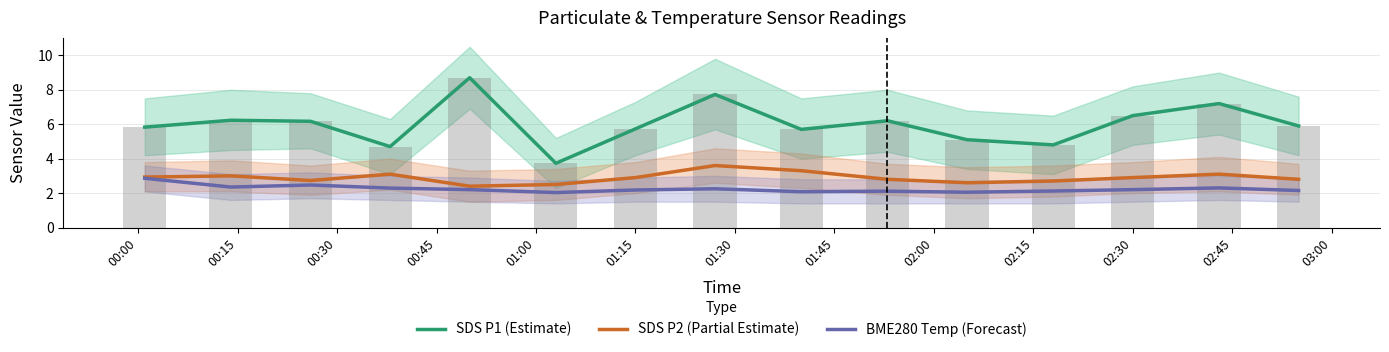

What is the difference between the second highest and second lowest values in the BME280 Temp (Forecast) series?

0.4